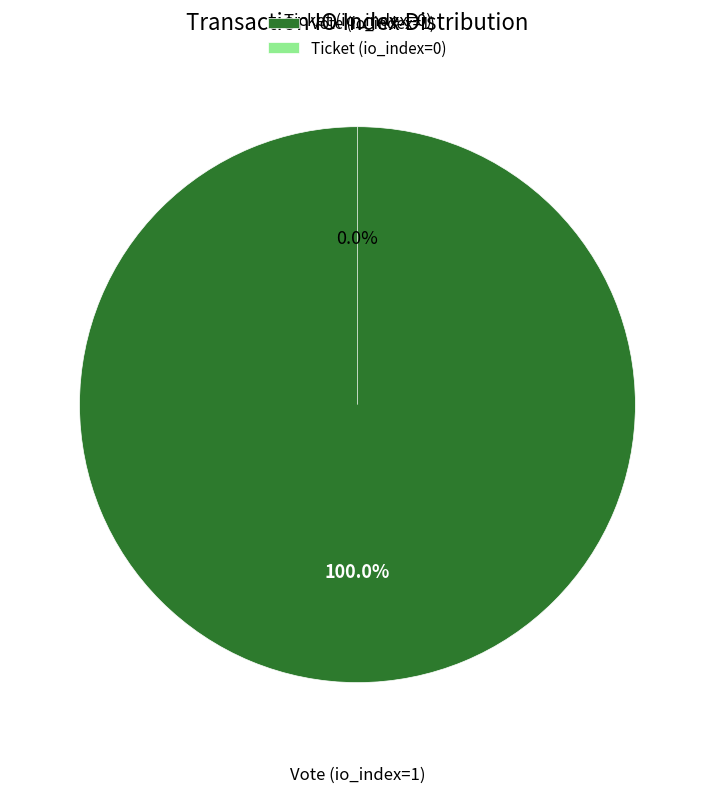

To the nearest percent, what is the average slice percentage?

50%